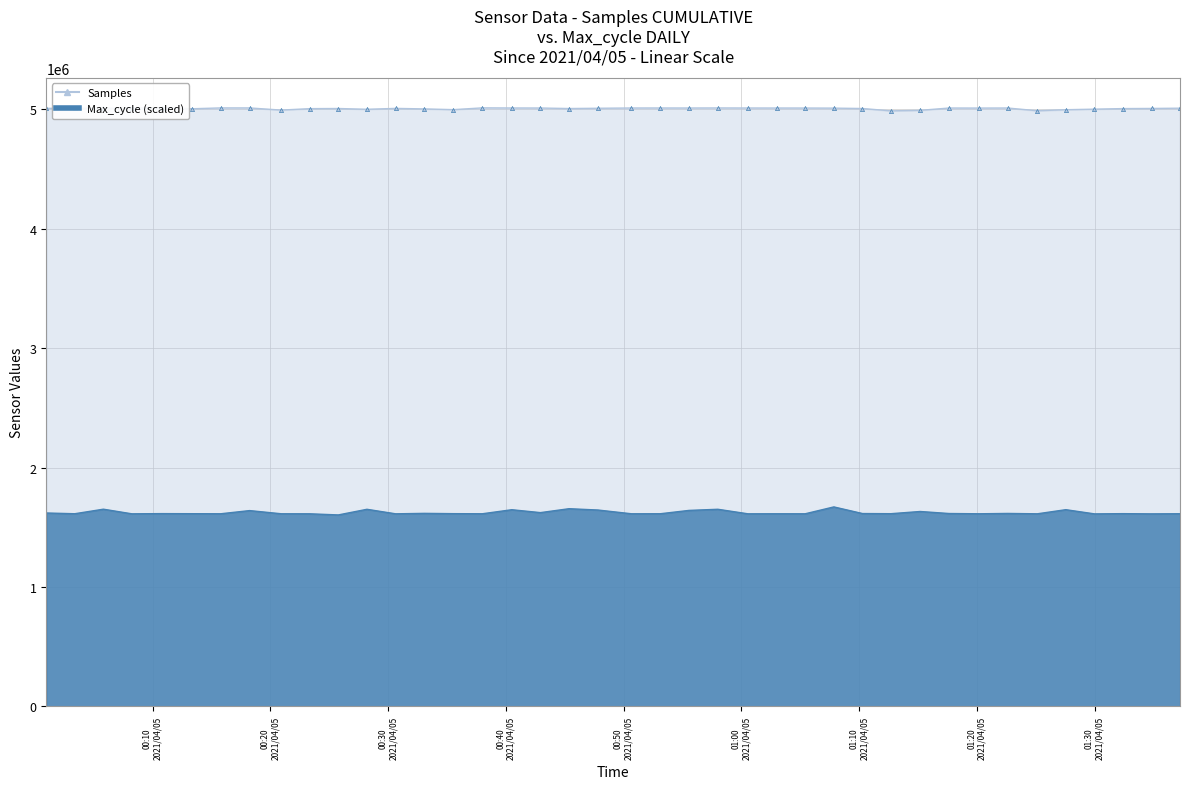

At which label does Samples first exceed 5009207?

2021/04/05 00:08:14